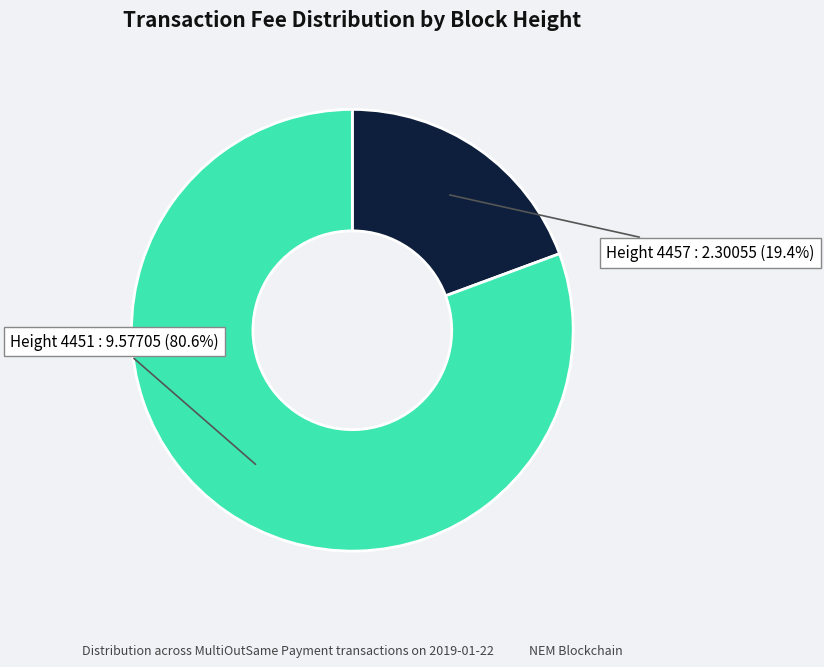

Is there any slice that represents more than half of the pie?

Yes